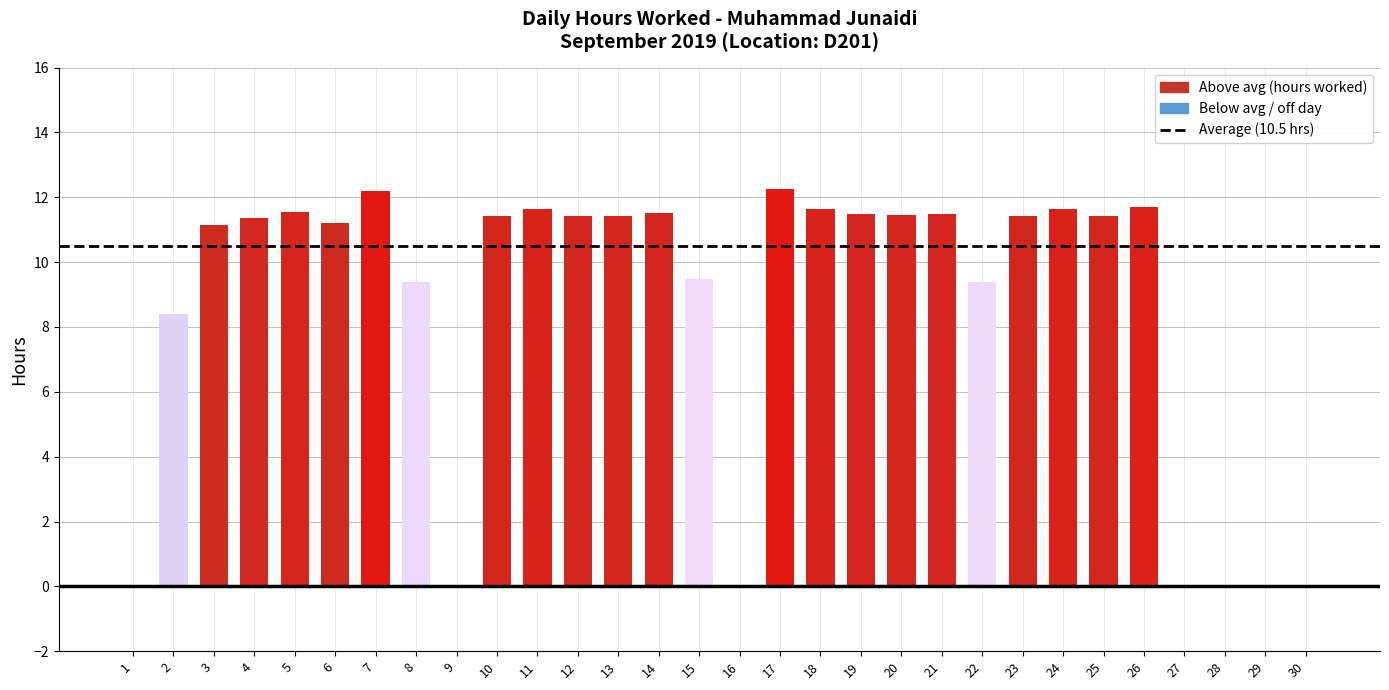

What is the ratio of the value at 26 to the value at 15?

1.2